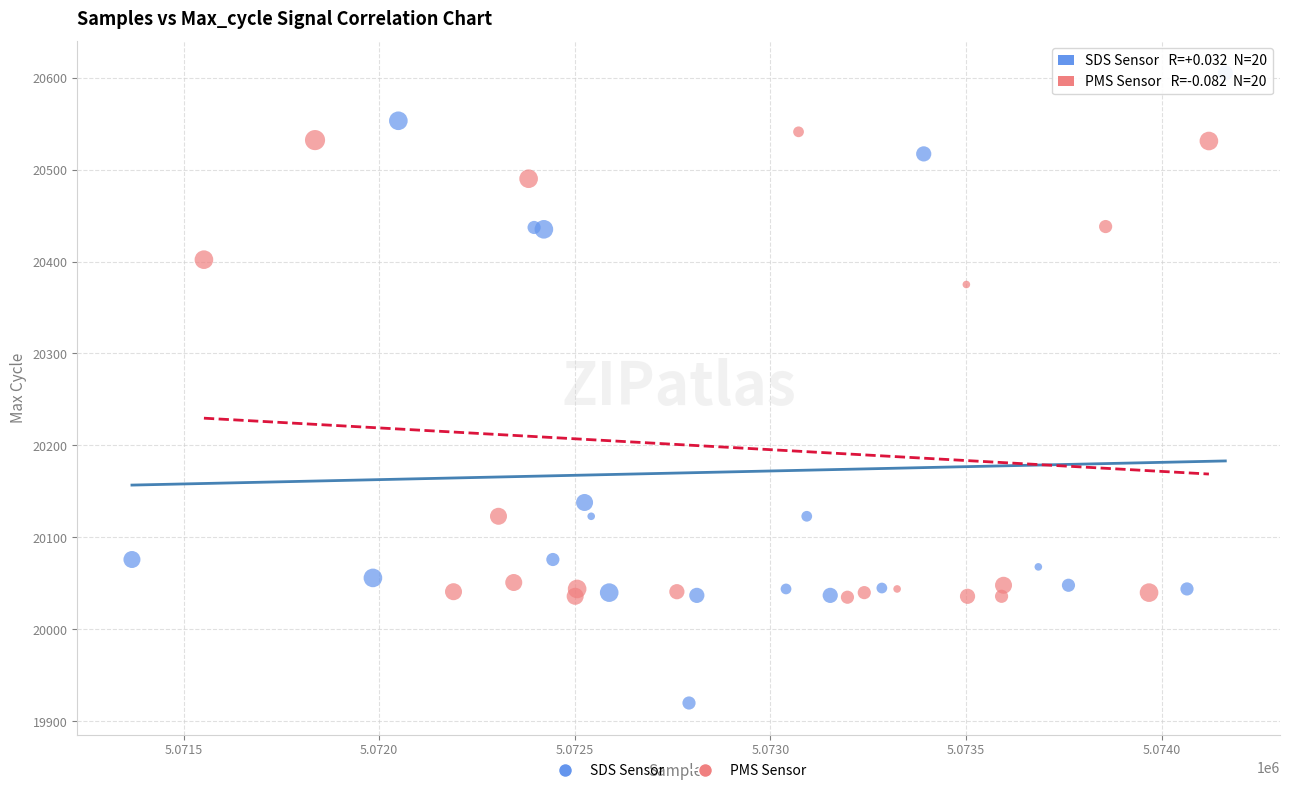

Which series reaches the minimum Y coordinate?

SDS Sensor